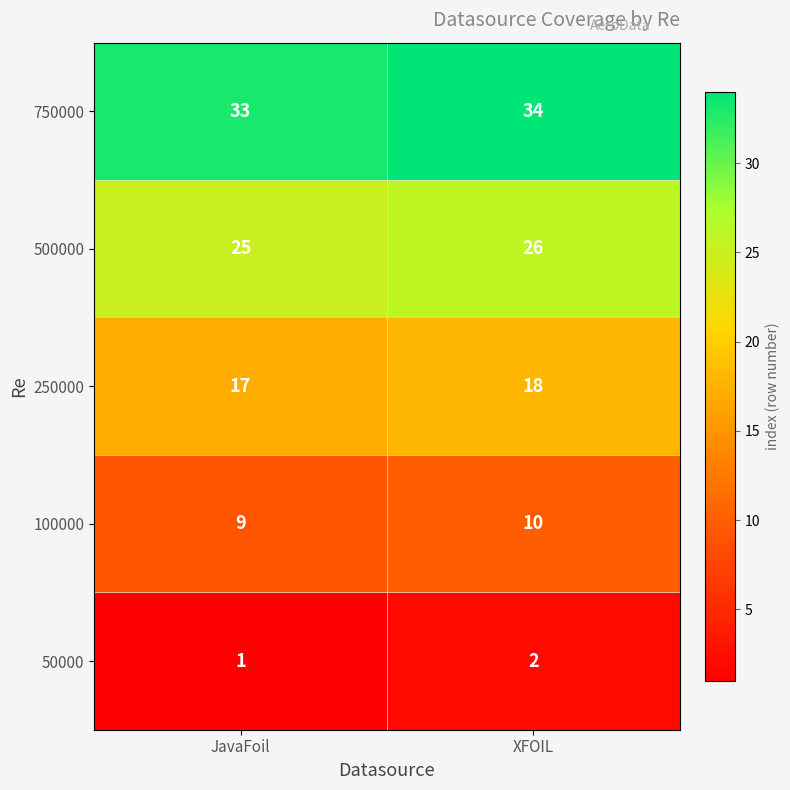

Which label corresponds to the smallest value in the chart?

JavaFoil